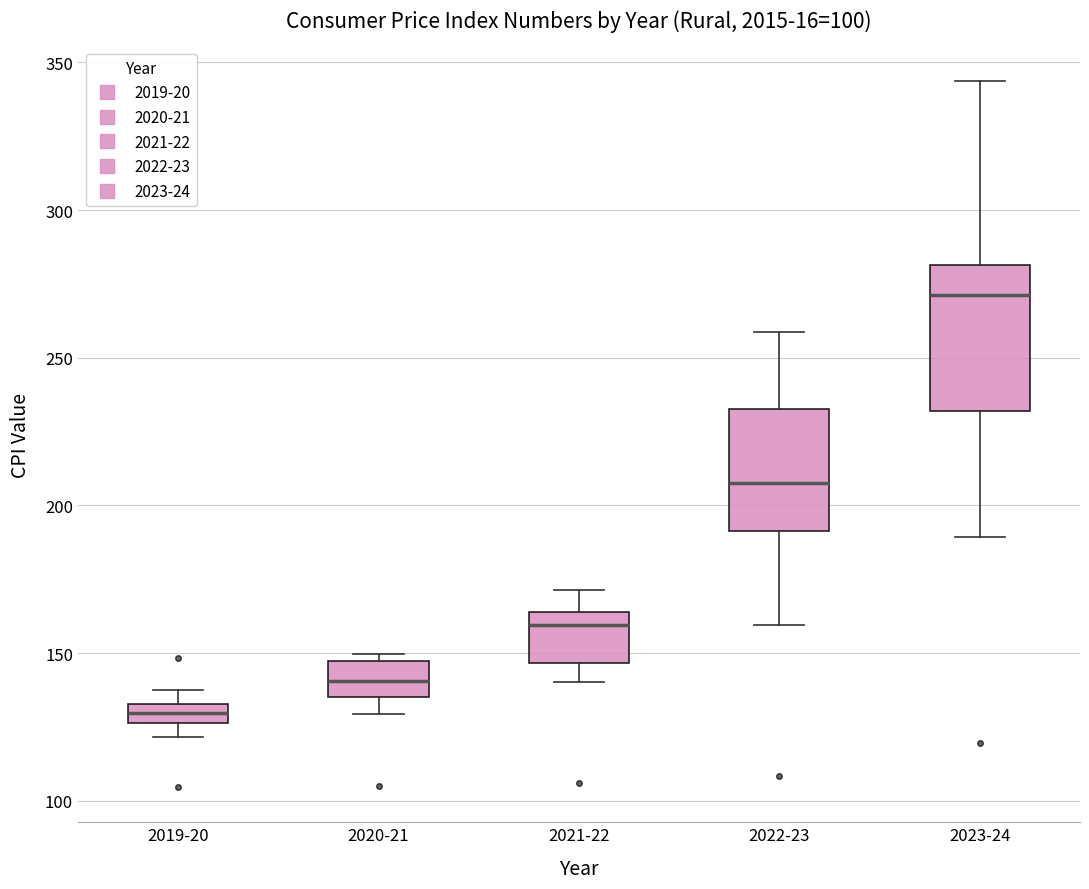

Which box has the highest median line?

2023-24